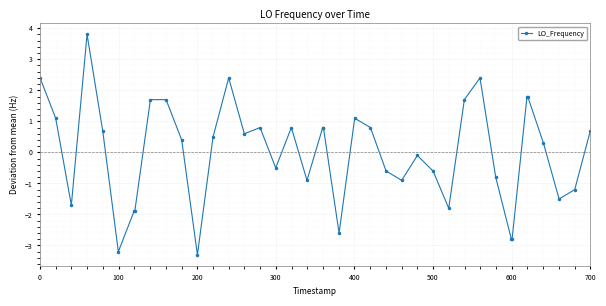

Does the chart display data point markers on the line(s)?

Yes